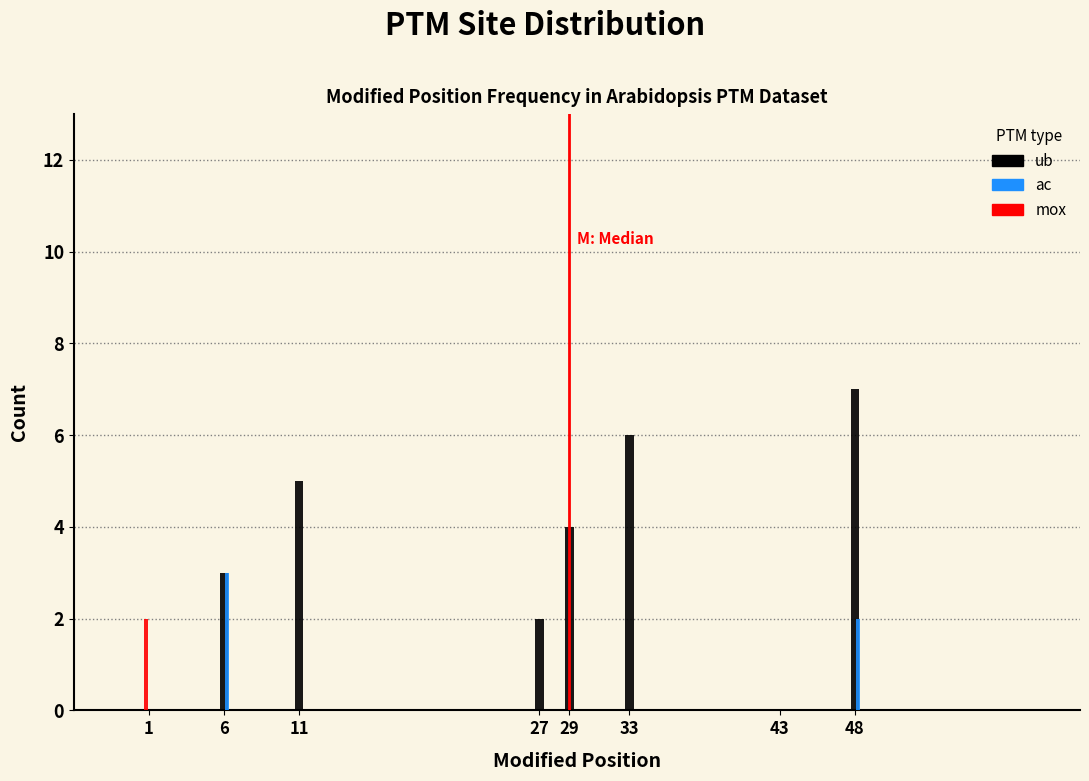

Reading left to right, transcribe all the data shown in this chart.

ub: 1=0	6=3	11=5	27=2	29=4	33=6	43=0	48=7
ac: 1=0	6=3	11=0	27=0	29=0	33=0	43=0	48=2
mox: 1=2	6=0	11=0	27=0	29=0	33=0	43=0	48=0